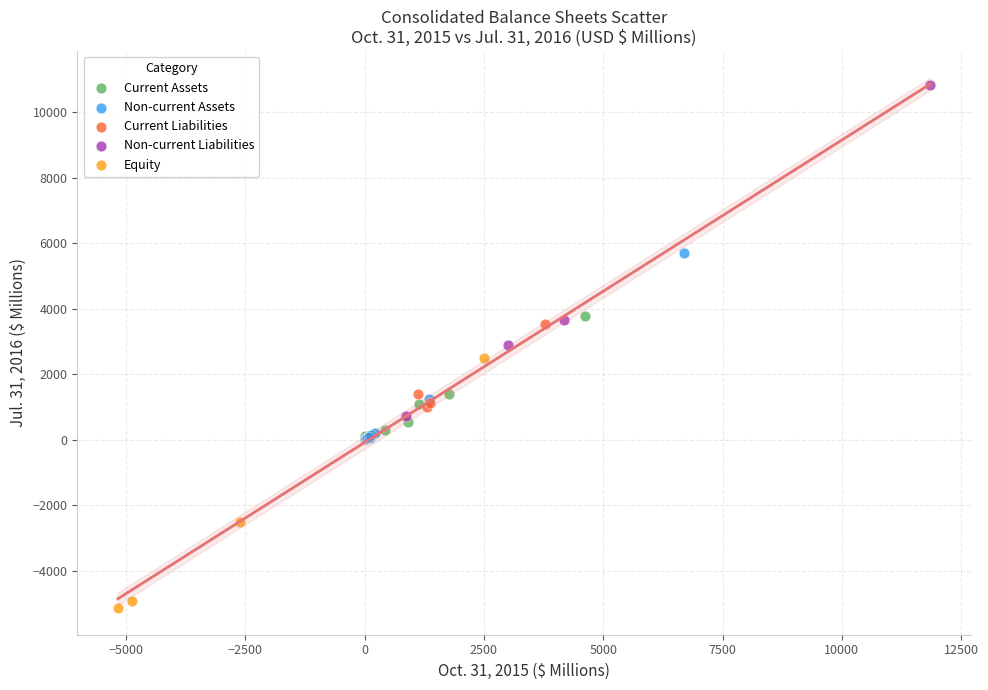

Which series has the widest spread of Y values?

Non-current Liabilities